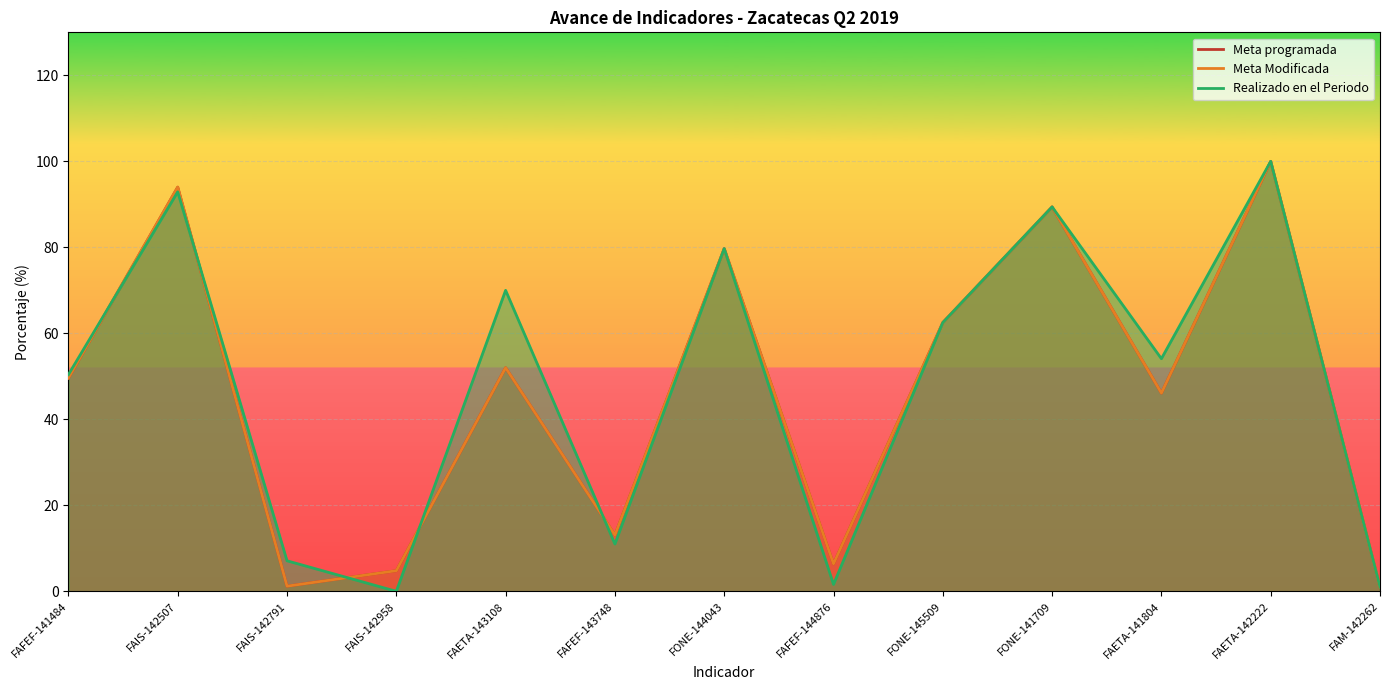

Reading left to right, what are all the values shown in this chart?

Meta programada: 49.6	94.0	1.2	4.8	52.0	13.1	79.7	6.4	62.5	89.4	46.1	100.0	1.0
Meta Modificada: 49.6	94.0	1.2	4.8	52.0	13.1	79.7	6.4	62.5	89.4	46.1	100.0	1.0
Realizado en el Periodo: 50.4	92.9	7.1	0.0	70.0	11.0	79.7	1.6	62.5	89.4	54.1	100.0	1.0